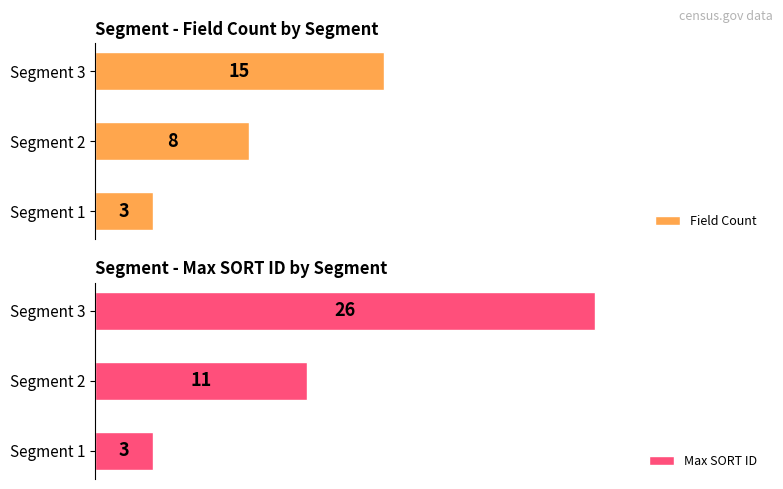

What is the value of the Field Count bar at the 2nd from the left?

8